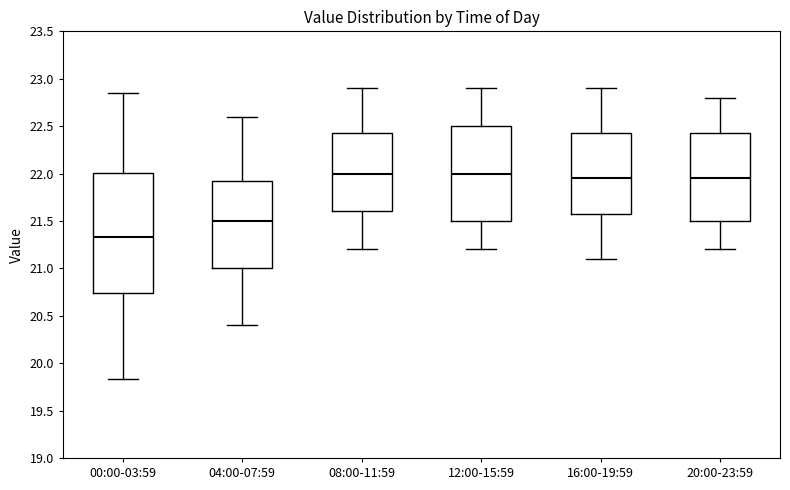

Which box is the tallest, from its lower edge to its upper edge?

00:00-03:59